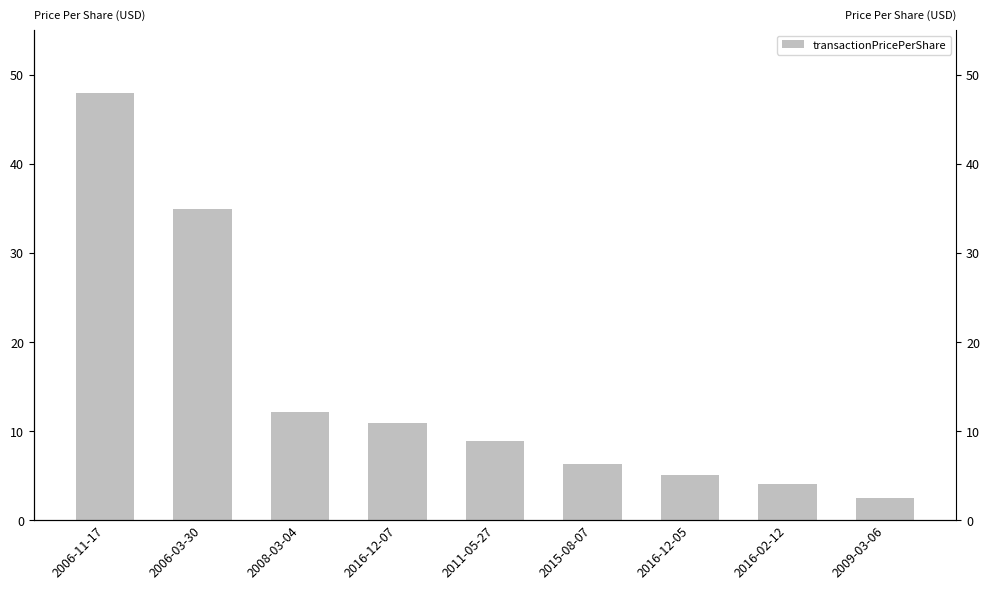

What is the minimum value shown in the chart?

2.5